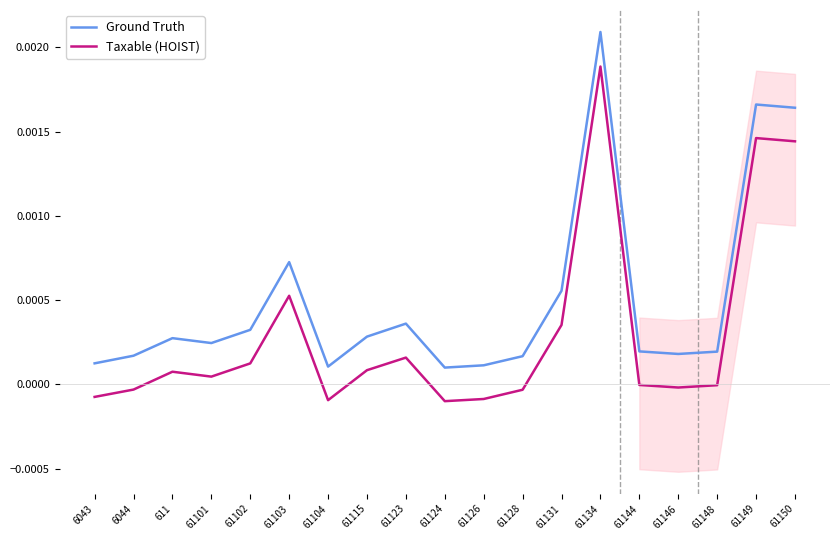

True or false: Taxable (HOIST) and Ground Truth intersect in this chart.

False